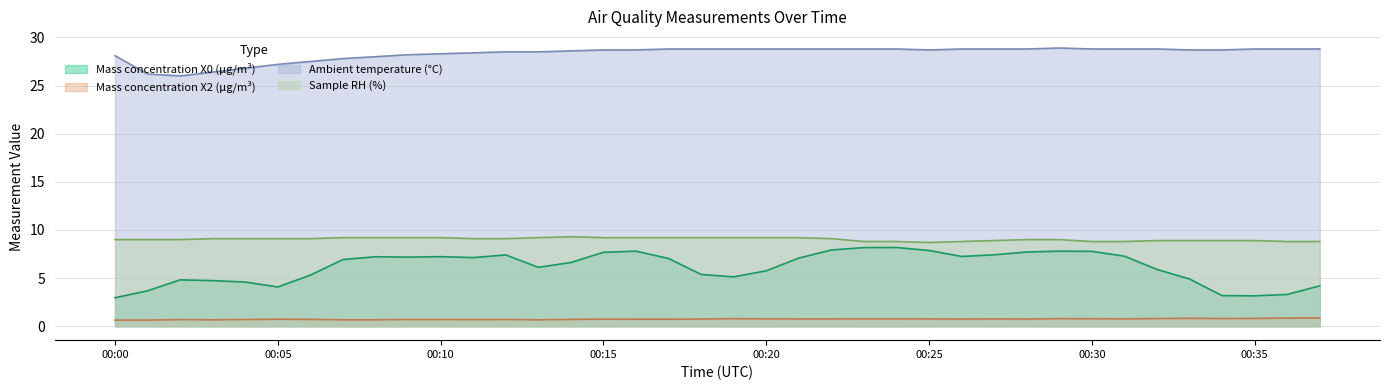

True or false: Ambient temperature (°C) has a value of 12.8 at 00:05.

False